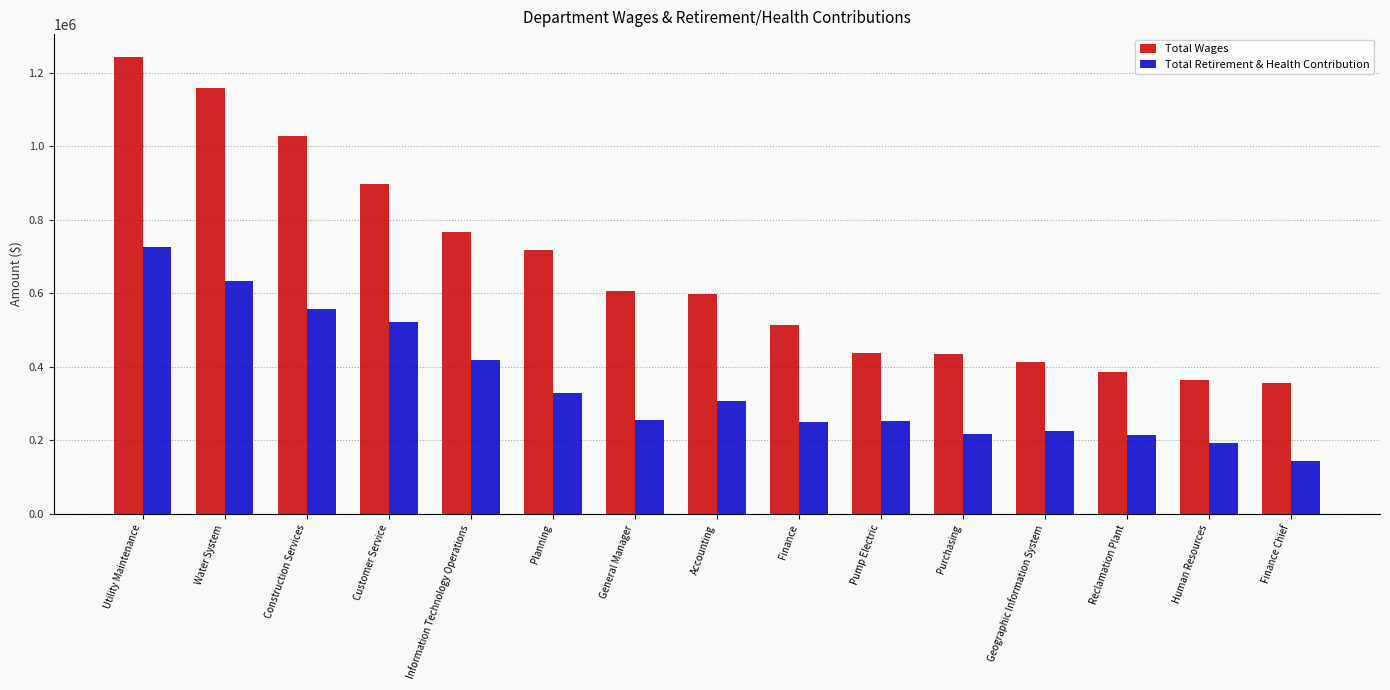

Rank the series by their maximum value, from lowest to highest.

Total Retirement & Health Contribution, Total Wages